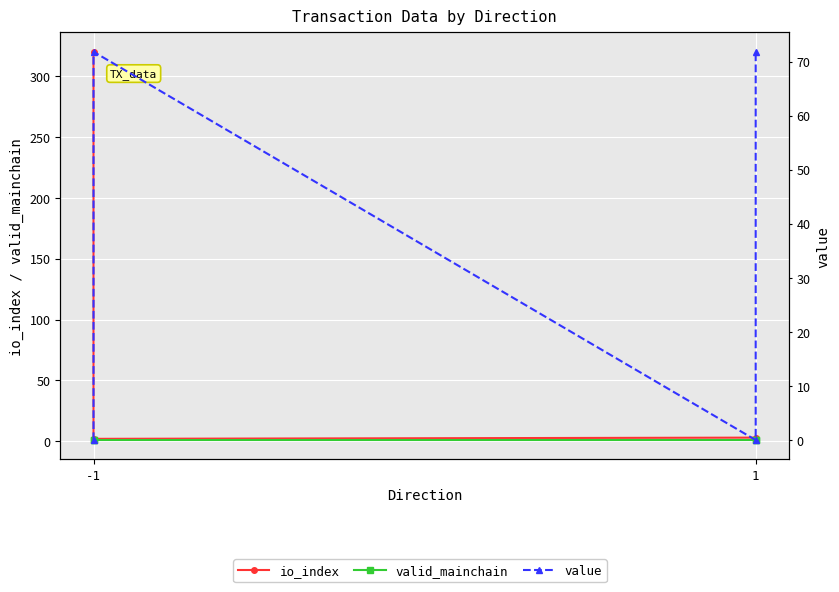

At which category is the sum across all series the highest?

-1